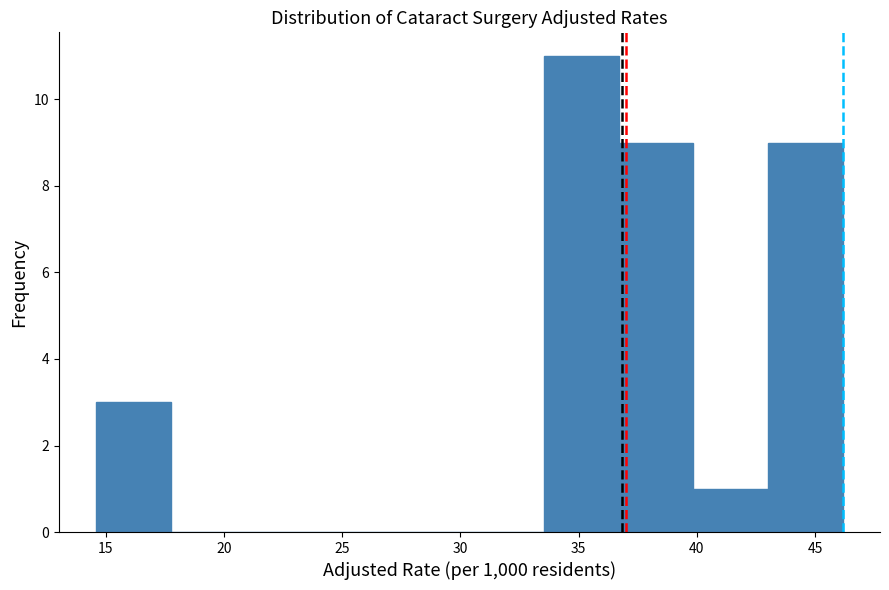

How tall is the bar that spans 33.5 to 36.5 on the x-axis? Neither the bar edges nor the heights are printed on the chart, so give them approximately, as read against the axes.

11